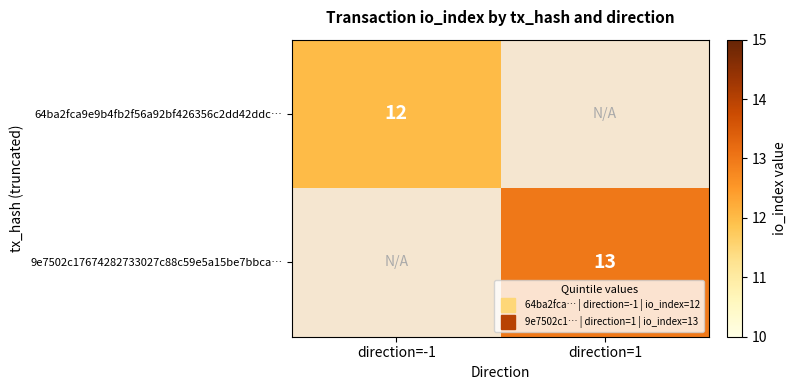

At how many categories does at least one series exceed 12?

1